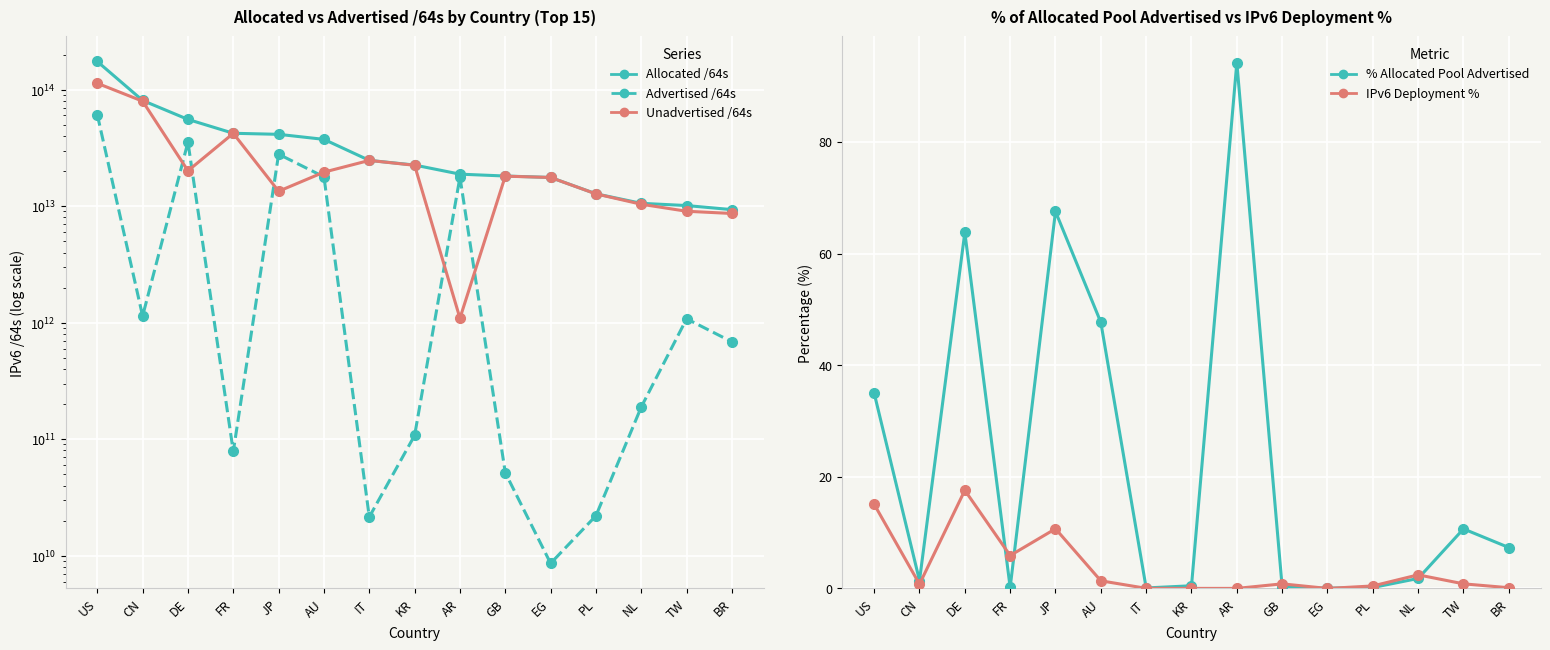

What is the maximum value shown in the chart?

174442884104192.0